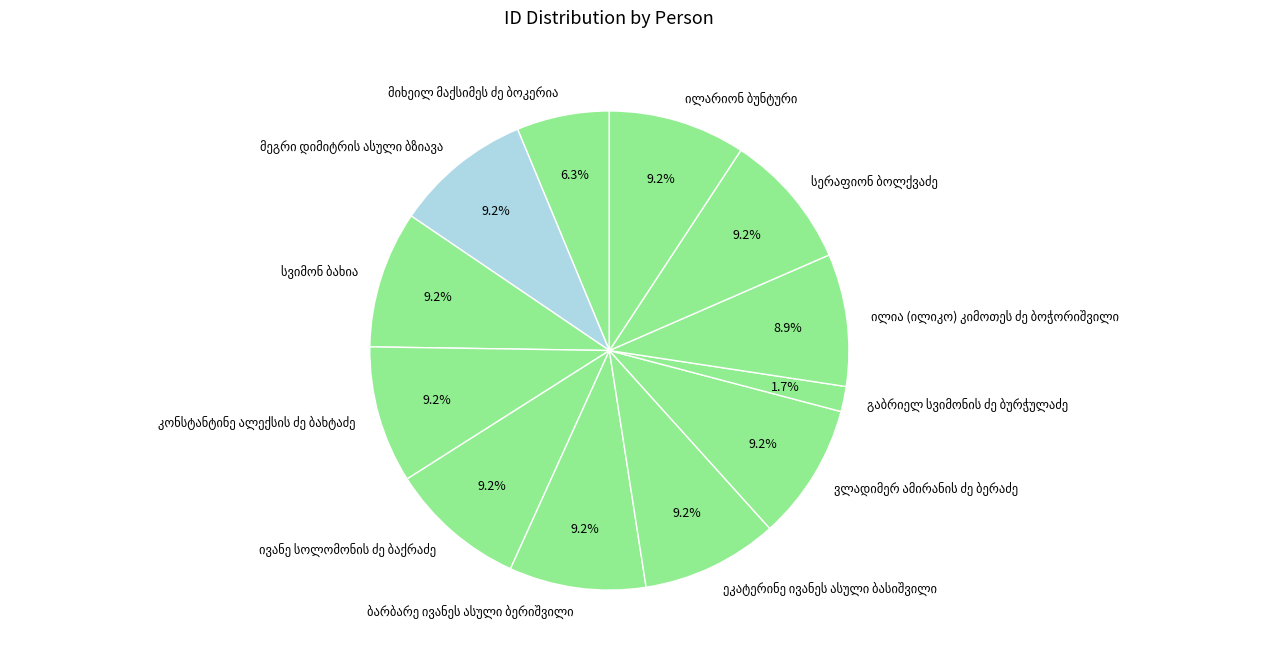

Does any single category account for the majority?

No